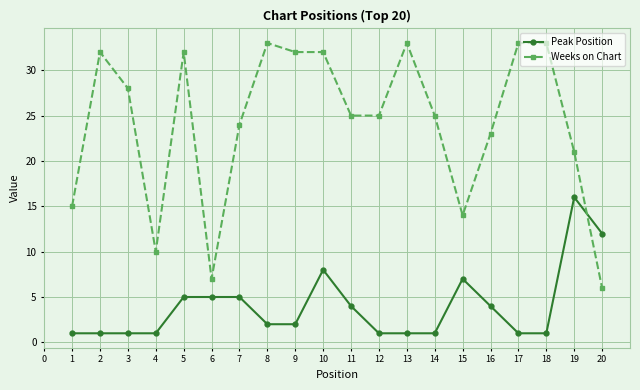

What is the highest value of the Weeks on Chart series?

33